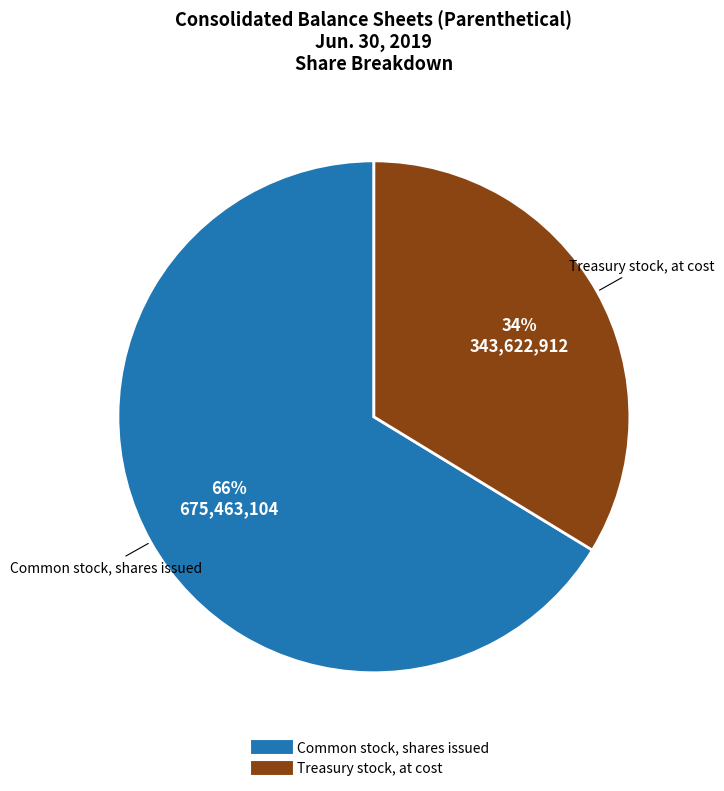

To the nearest percent, what is the combined percentage of Treasury stock, at cost and Common stock, shares issued?

100%